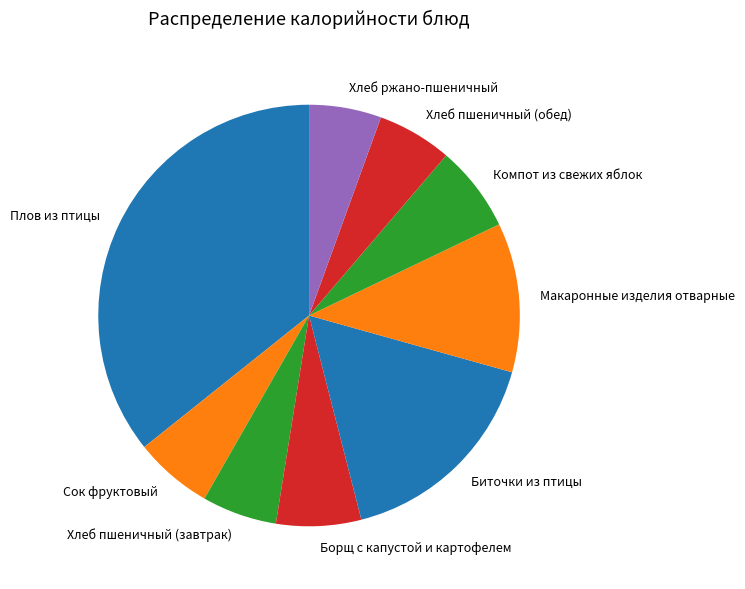

True or false: Хлеб пшеничный (завтрак) accounts for 1% of the total.

False